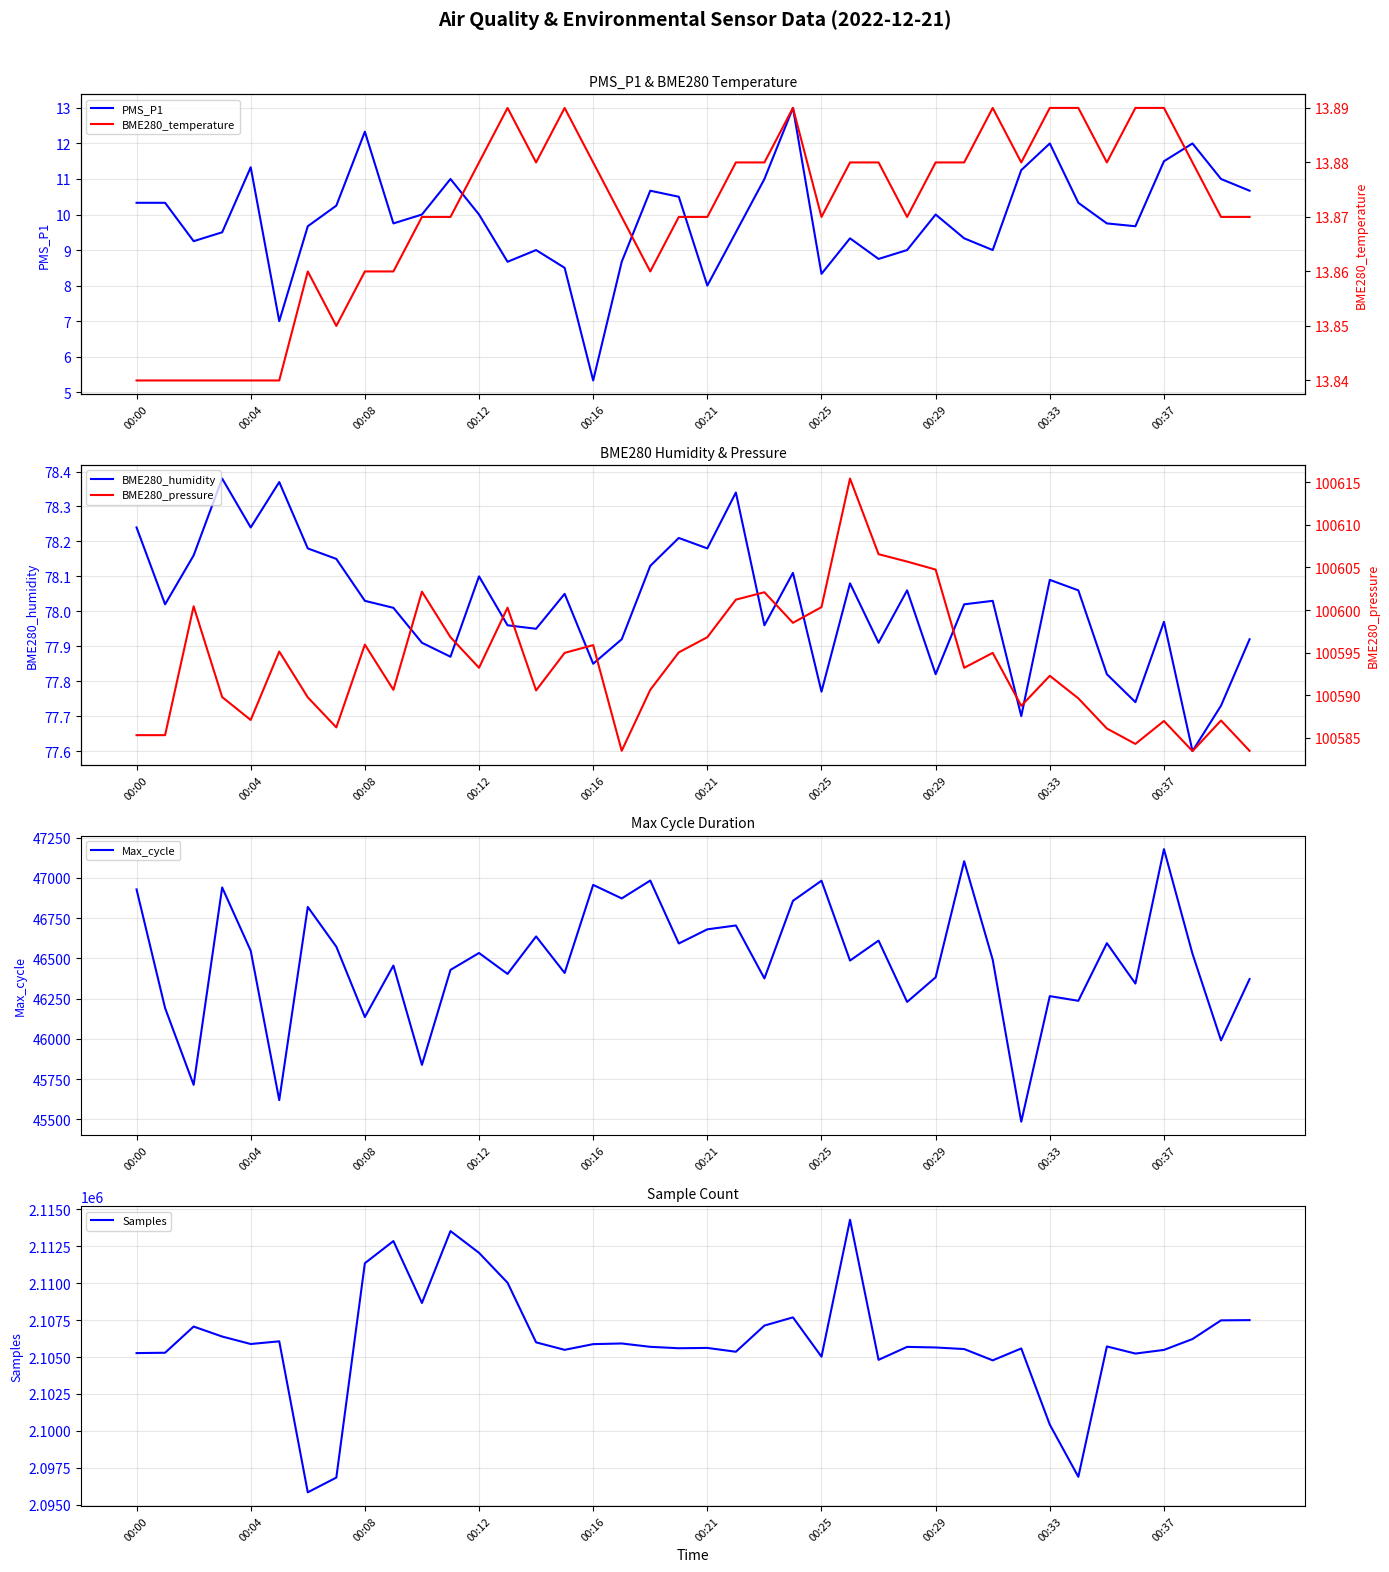

Where does the BME280_humidity series first go above 78?

00:00